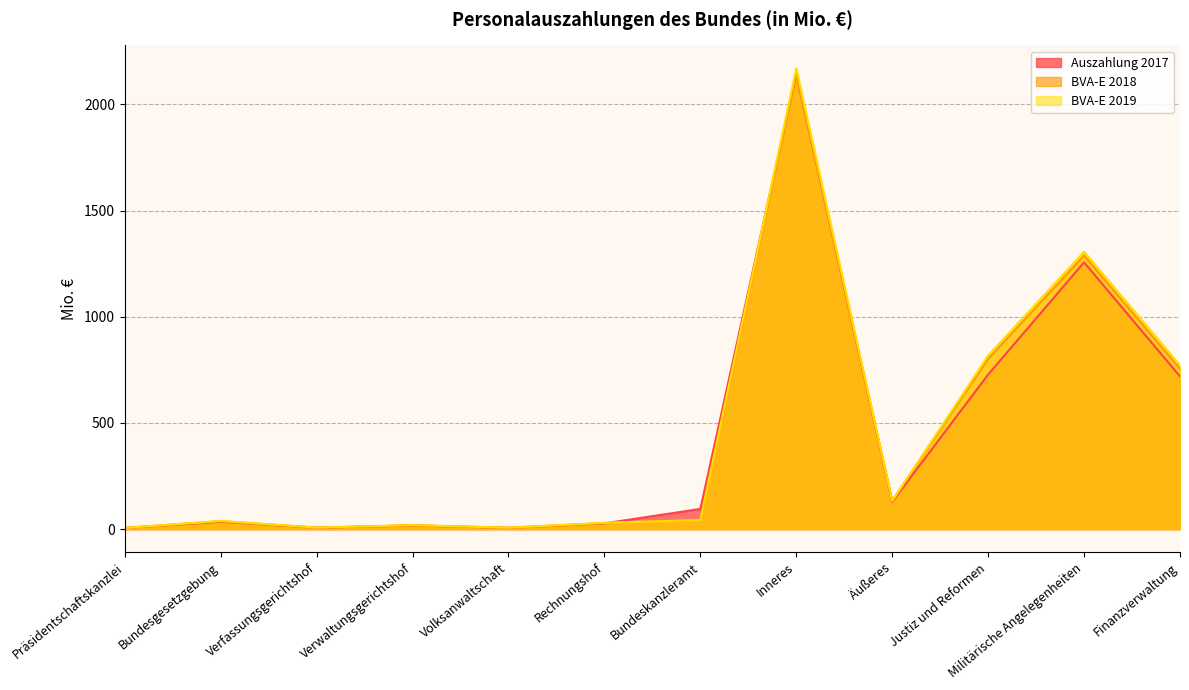

Between Volksanwaltschaft and Verfassungsgerichtshof, which is larger?

Verfassungsgerichtshof